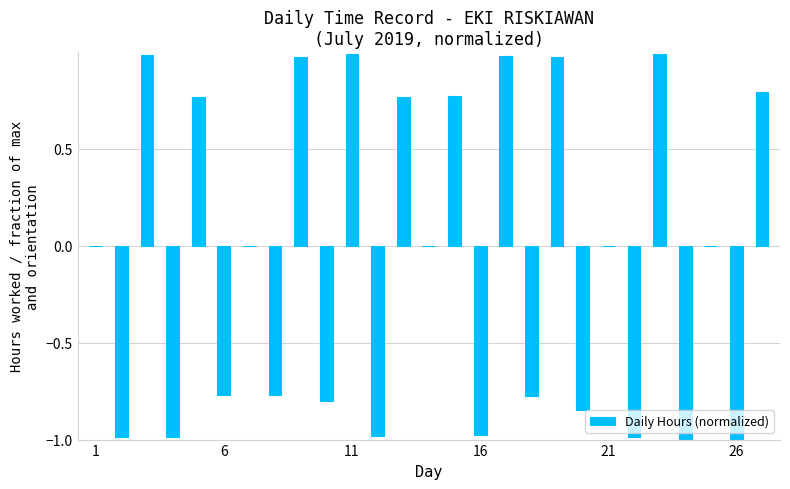

What is the sum of all values?

-1.9